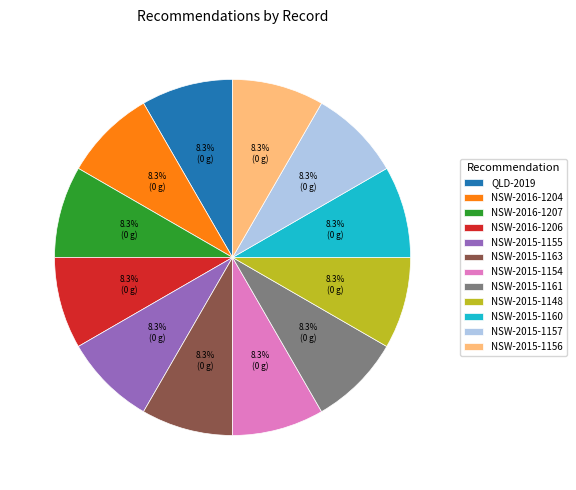

To the nearest percent, what percentage of the pie is NSW-2015-1157?

8%